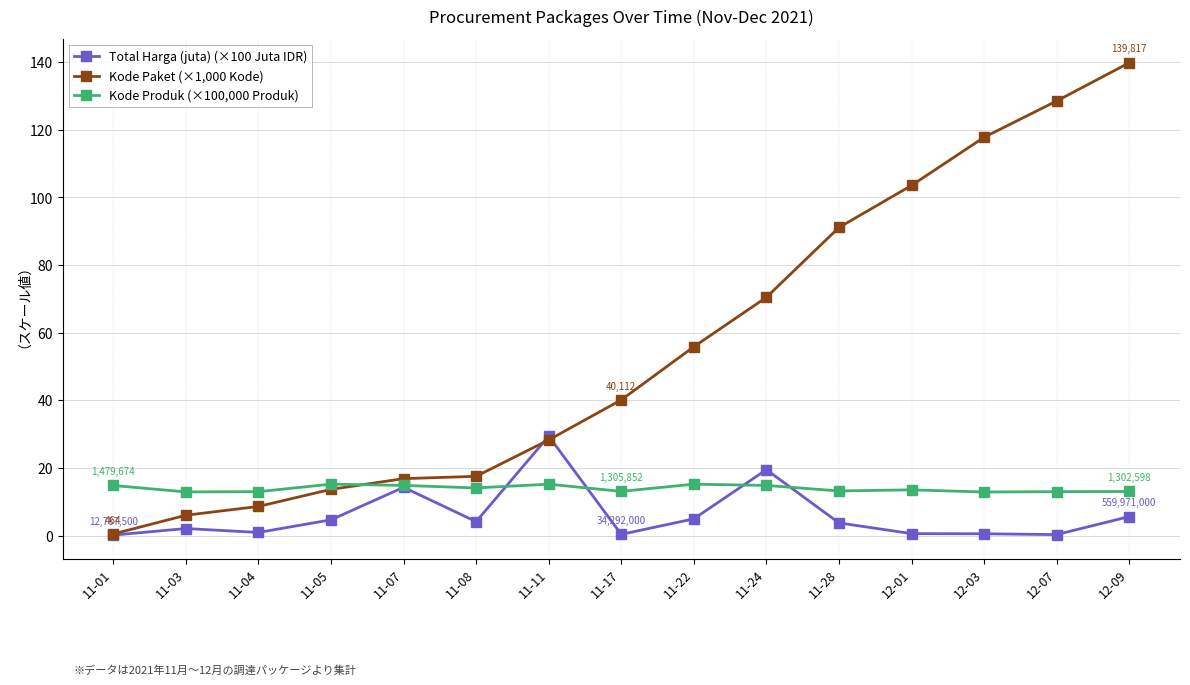

At how many categories does at least one series exceed 97?

4